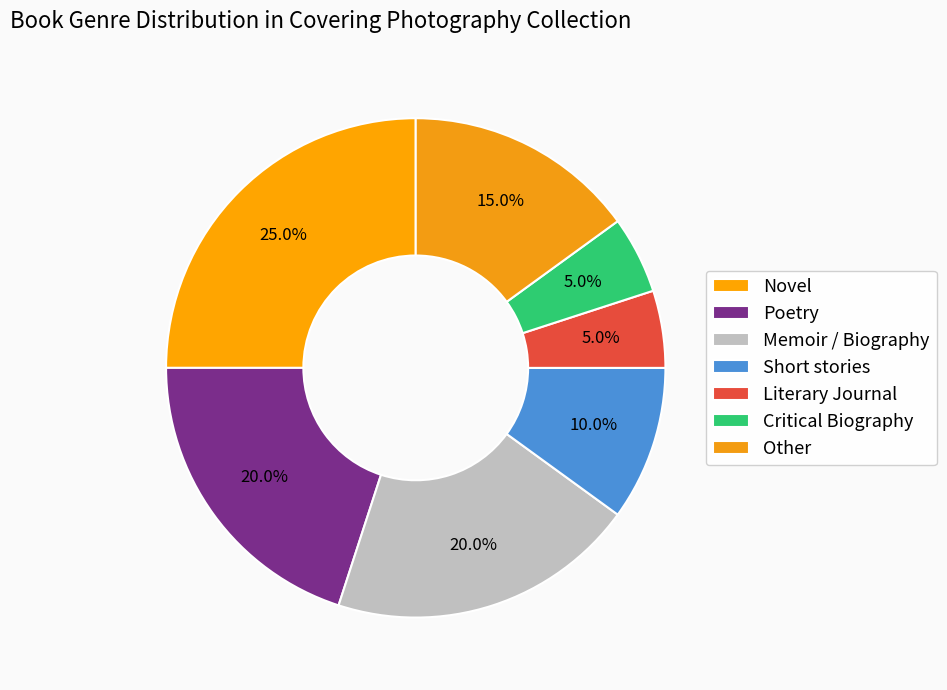

How many slices are in this pie chart?

7